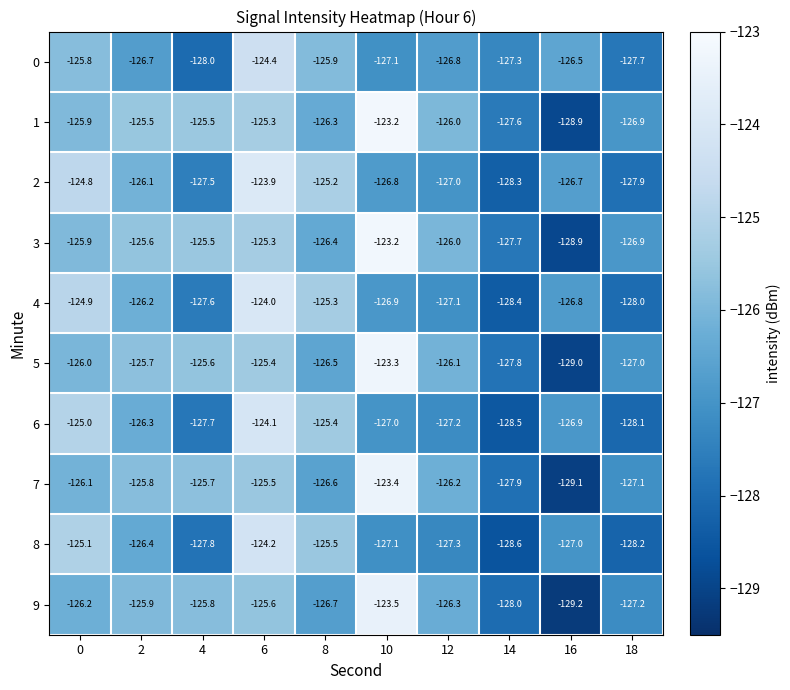

Which category has the highest value across all series?

10